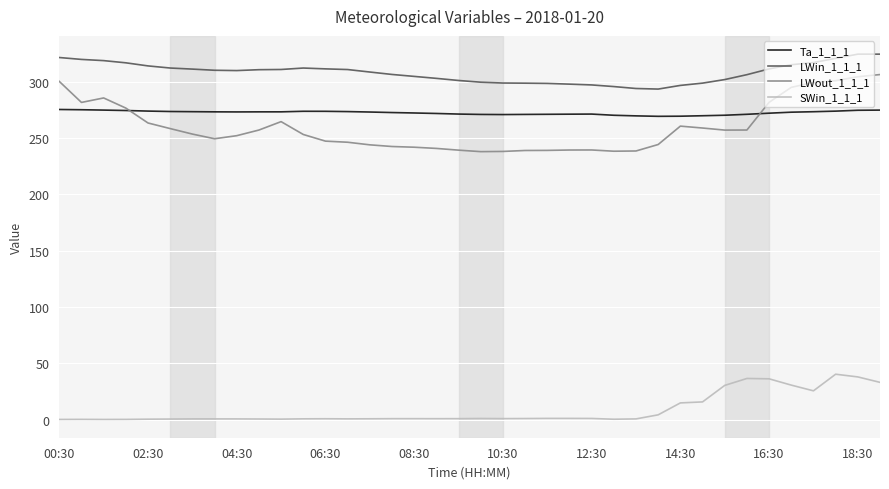

True or false: LWin_1_1_1 and LWout_1_1_1 cross at least once.

False